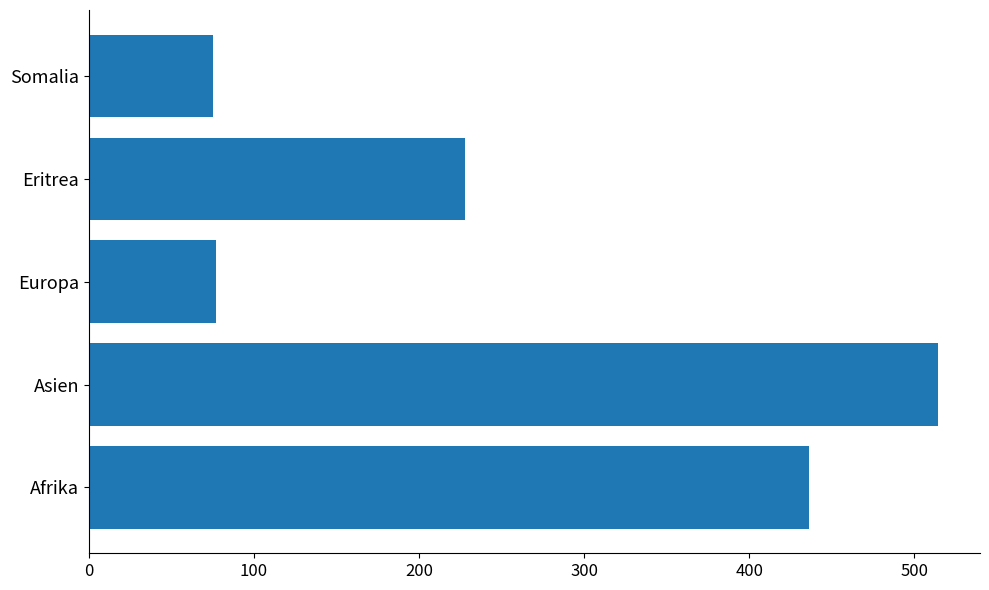

True or false: the data shows 77 at Europa.

True